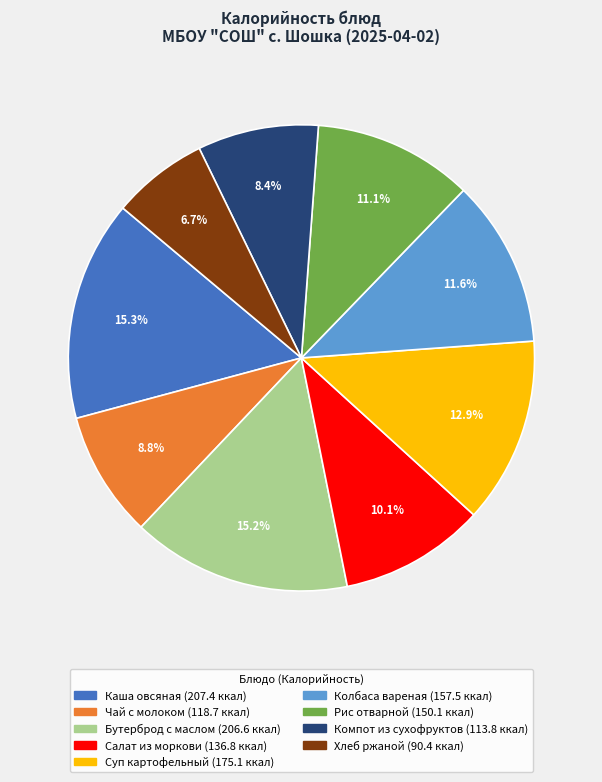

Does Суп картофельный account for over 50% of the chart?

No